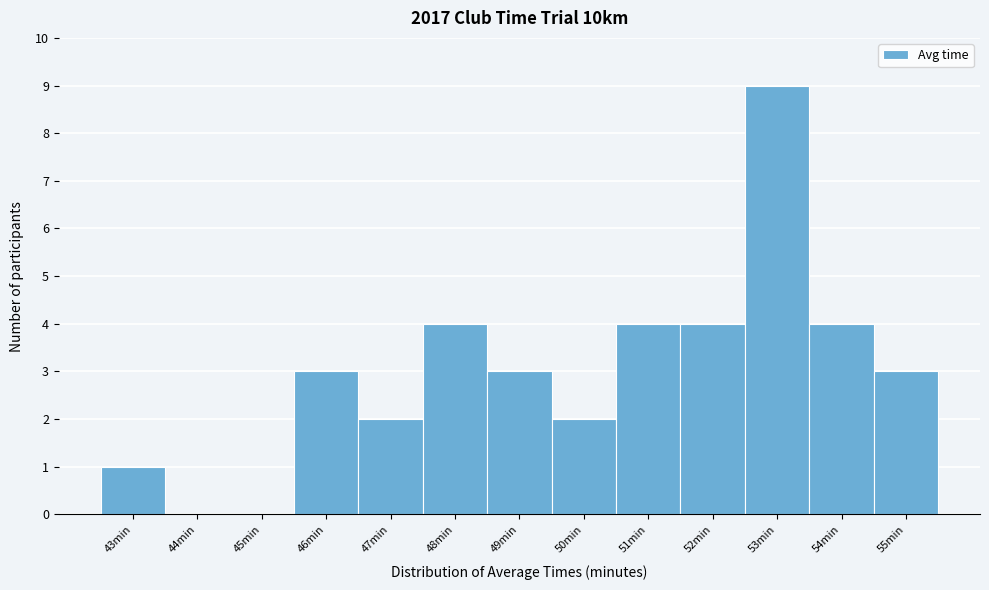

How tall is the bar that spans 49.5 to 50.5 on the x-axis? The values are not printed on the chart, so give them approximately, as read against the axis.

2